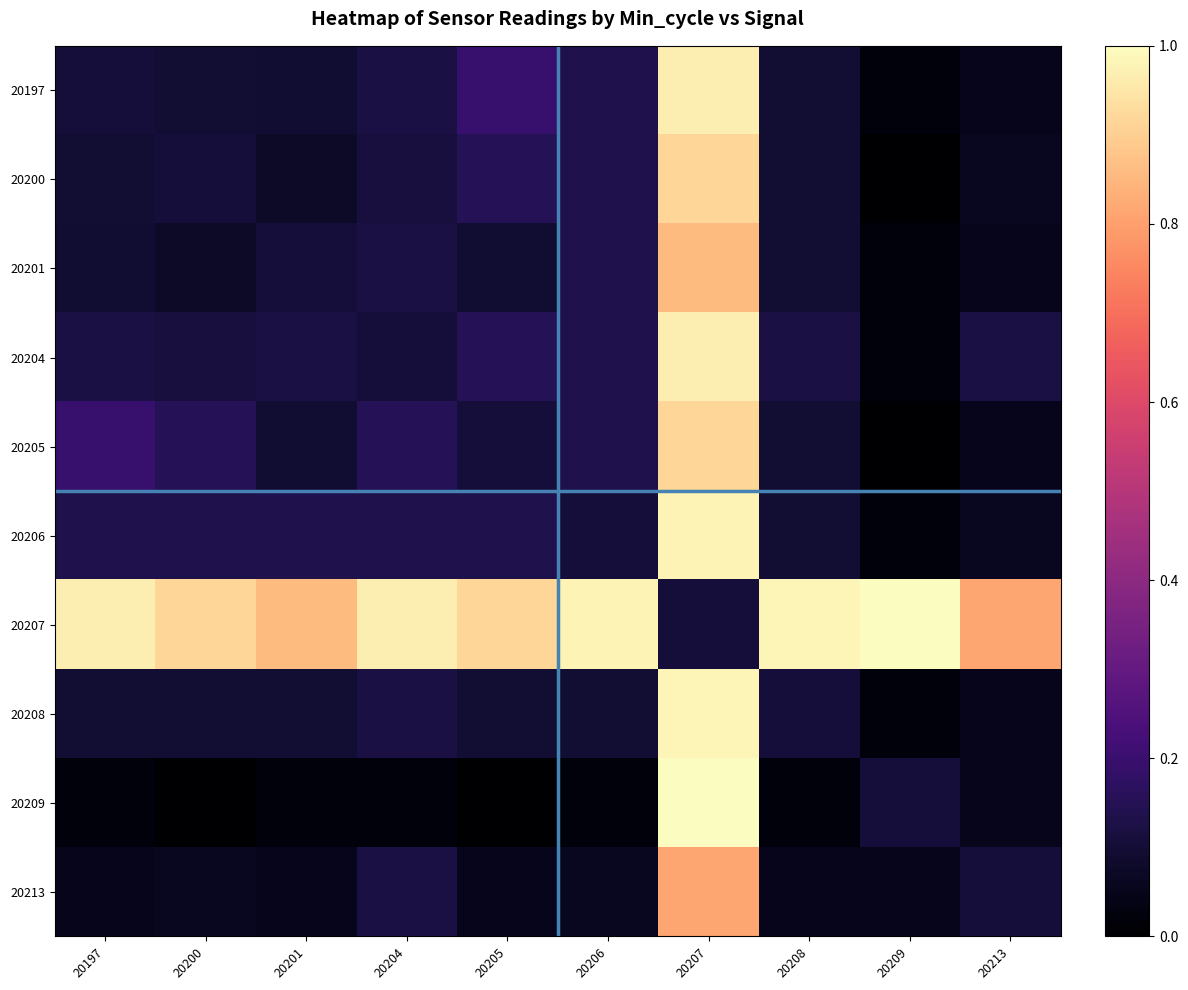

What is the difference between the highest and lowest values at 20200?

0.9